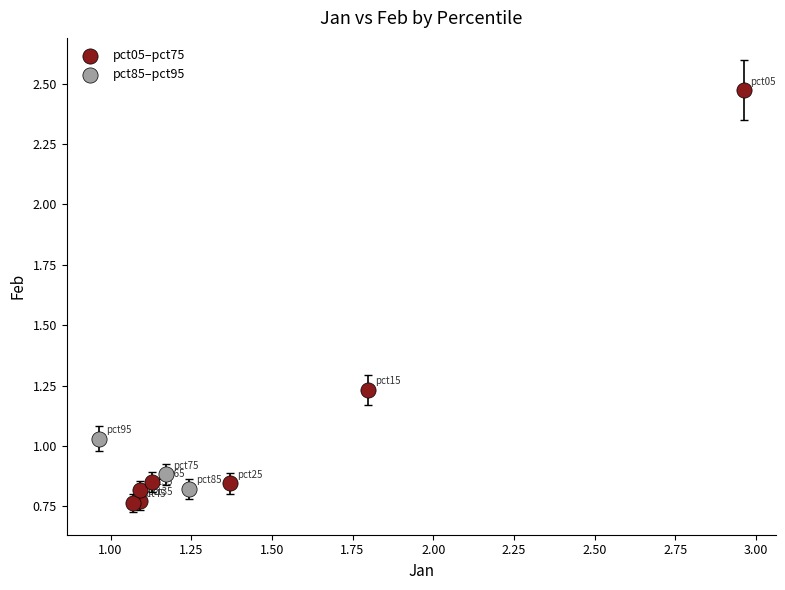

Which series has the largest Y range (max minus min)?

pct05–pct75